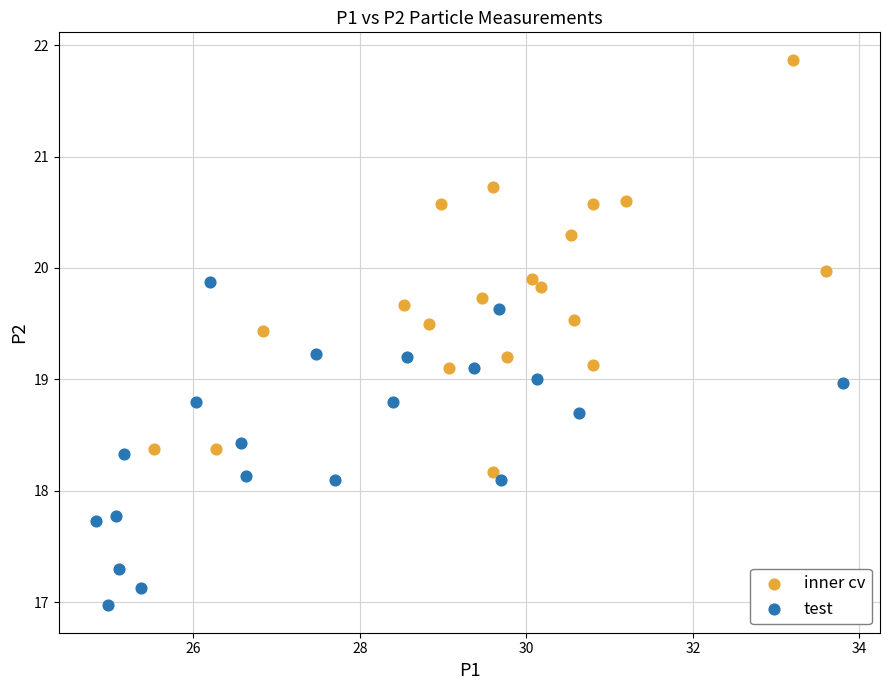

Which series has the widest spread of Y values?

inner cv